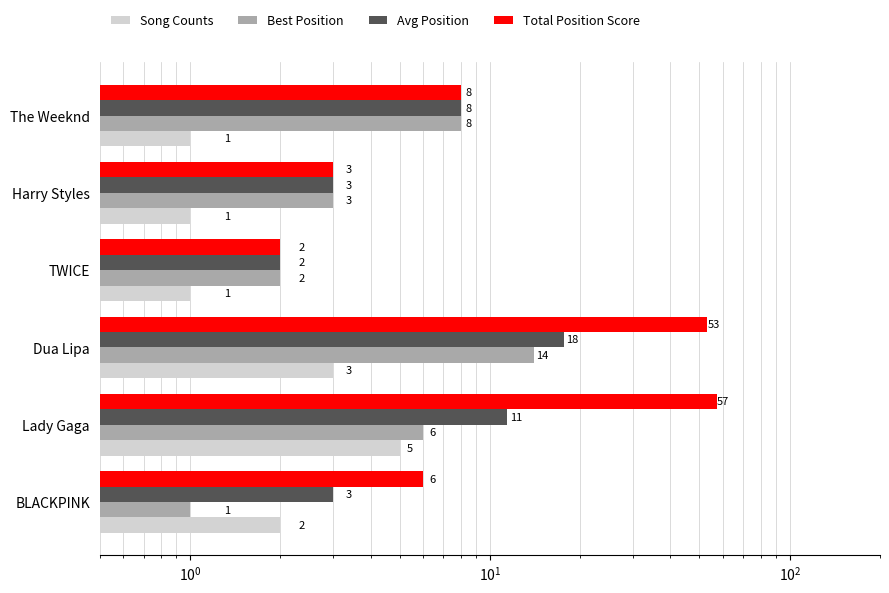

What is the value of the Total Position Score bar at the 4th from the left?

2.0